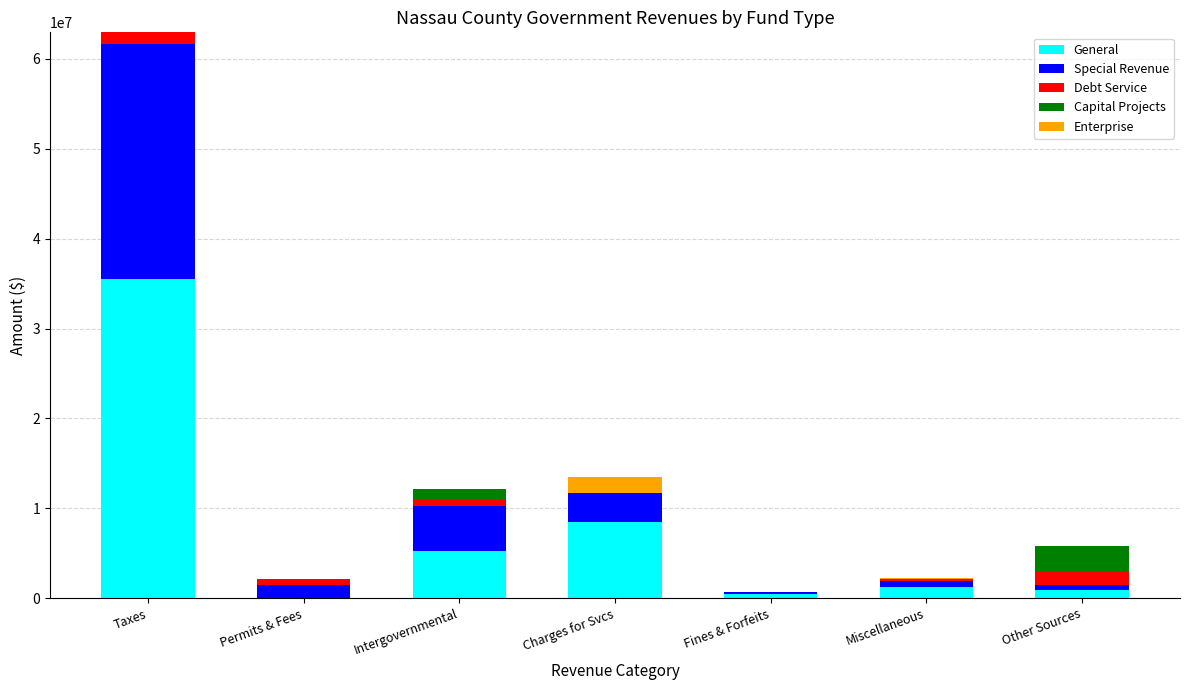

Are the bars grouped side by side (vs. stacked)?

No